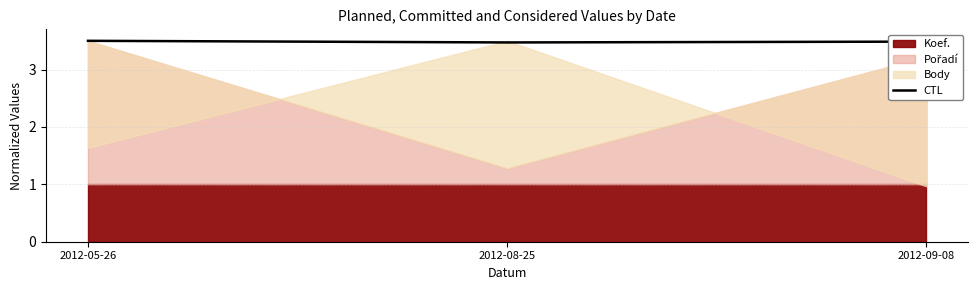

The value of CTL at 2012-05-26 is 0.9. True or false?

False